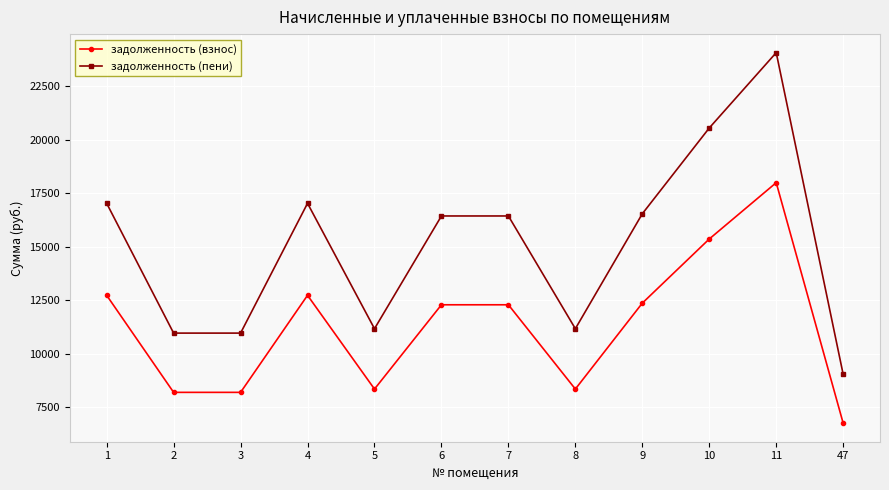

What is the difference between the maximum and second lowest values in the задолженность (взнос) series?

9792.0